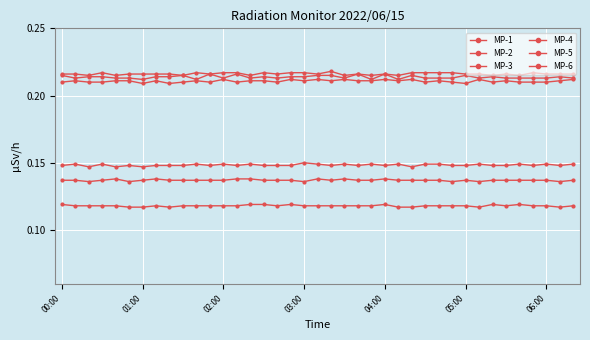

True or false: MP-5 and MP-2 intersect in this chart.

False